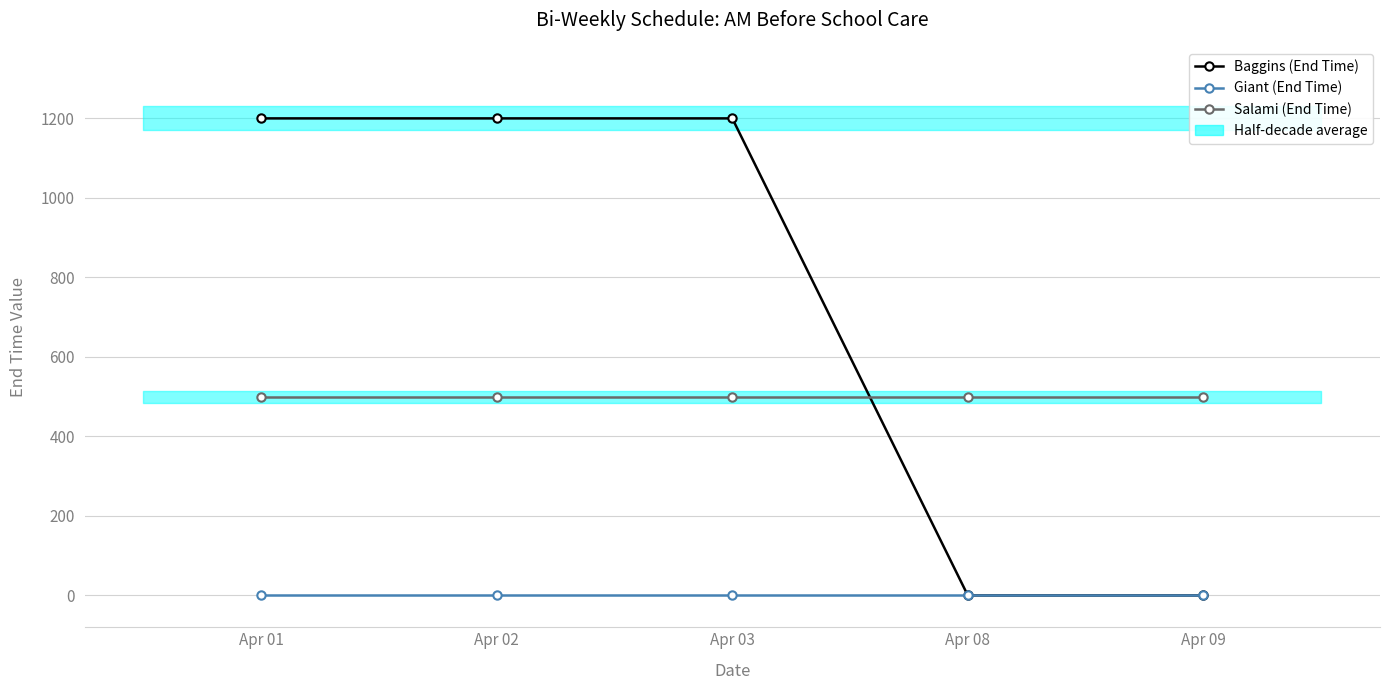

Where is Giant (End Time) nearest to the value 0?

Apr 01